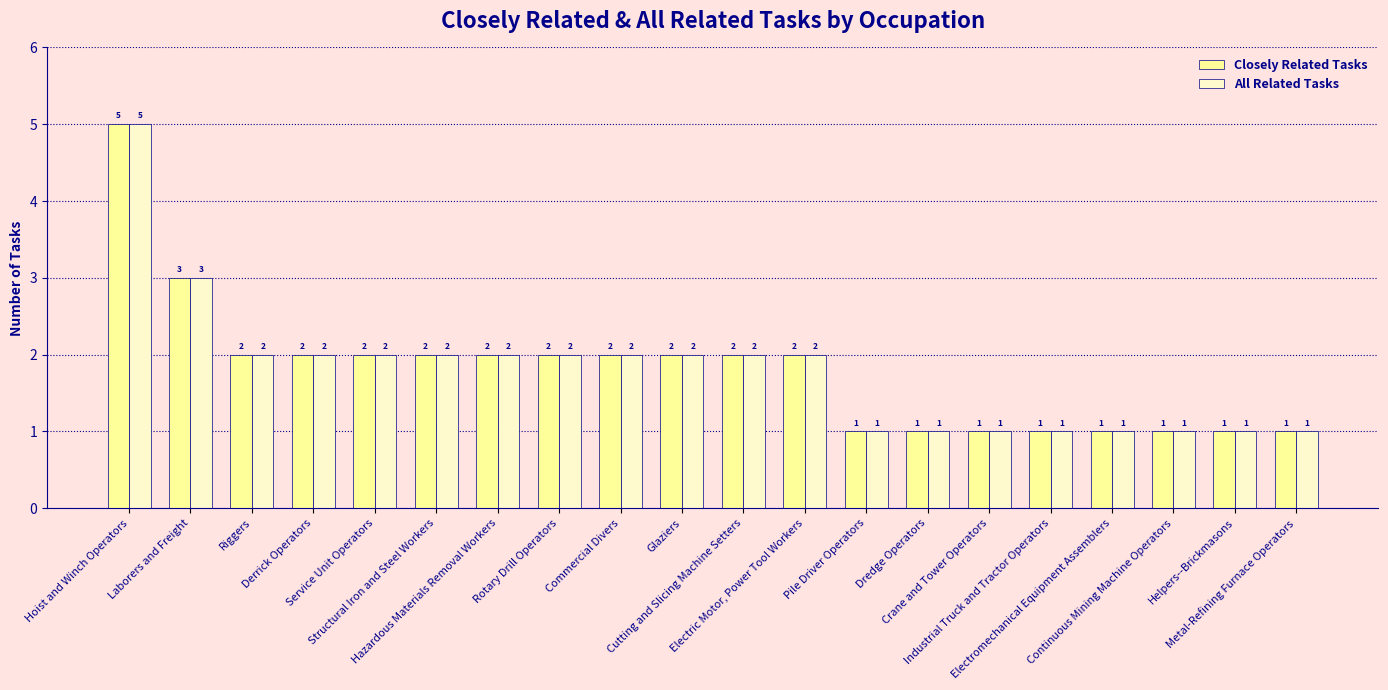

How many distinct data groups are displayed?

2